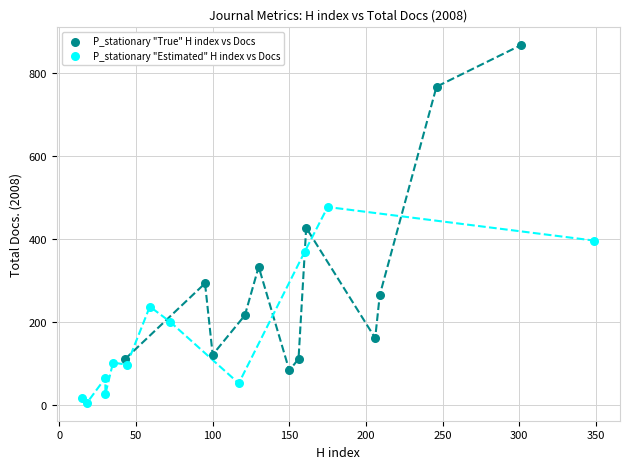

Which series contains the lowest Y value?

P_stationary "Estimated" H index vs Docs